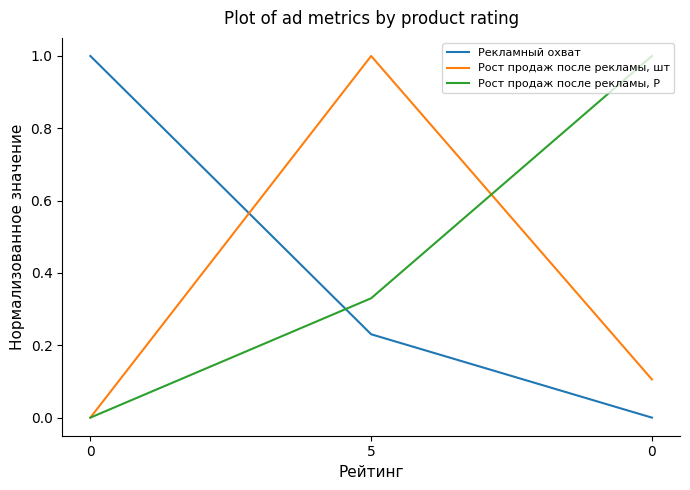

How many values in Рост продаж после рекламы, шт are above zero?

2